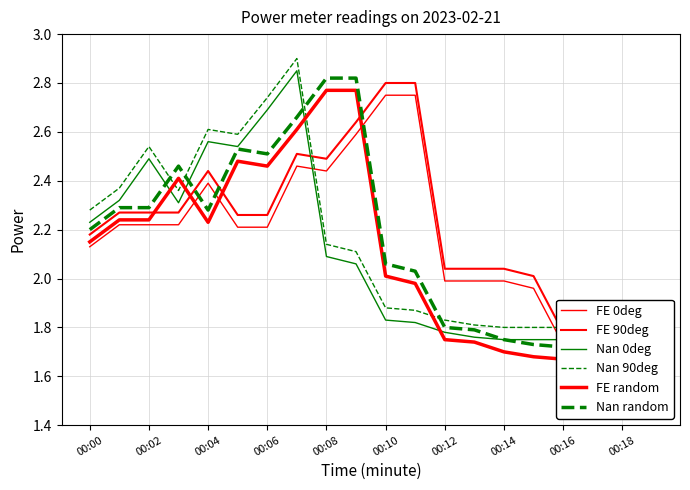

At how many categories does at least one series exceed 2?

16